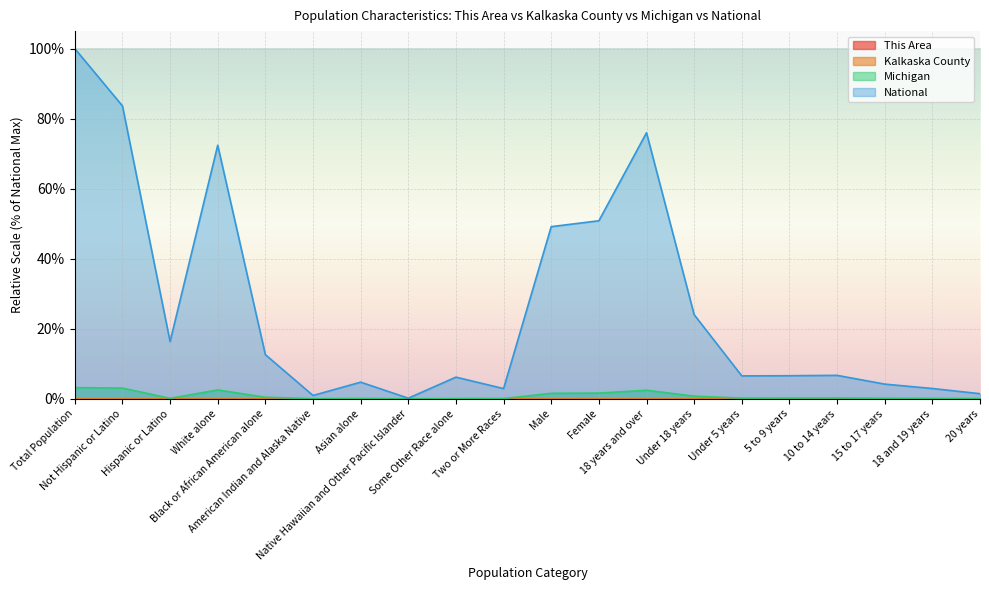

What is the label of the 14th point from the left?

Under 18 years